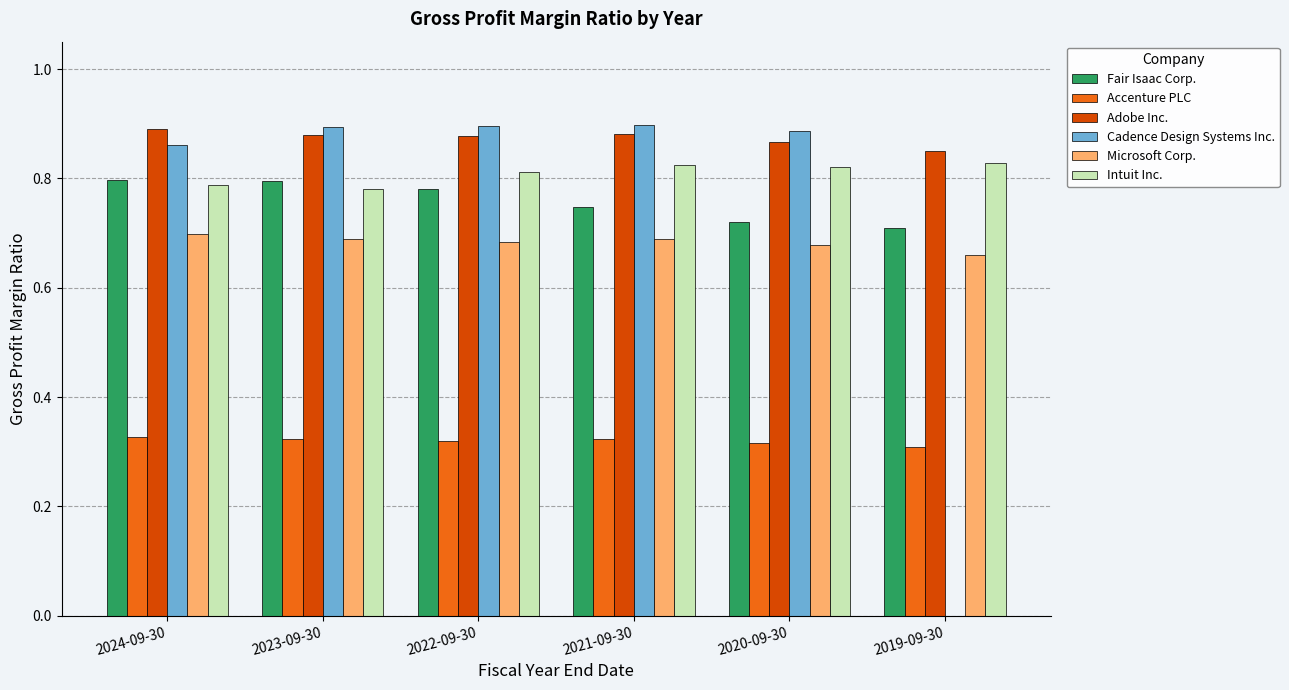

Are the bars grouped side by side (vs. stacked)?

Yes